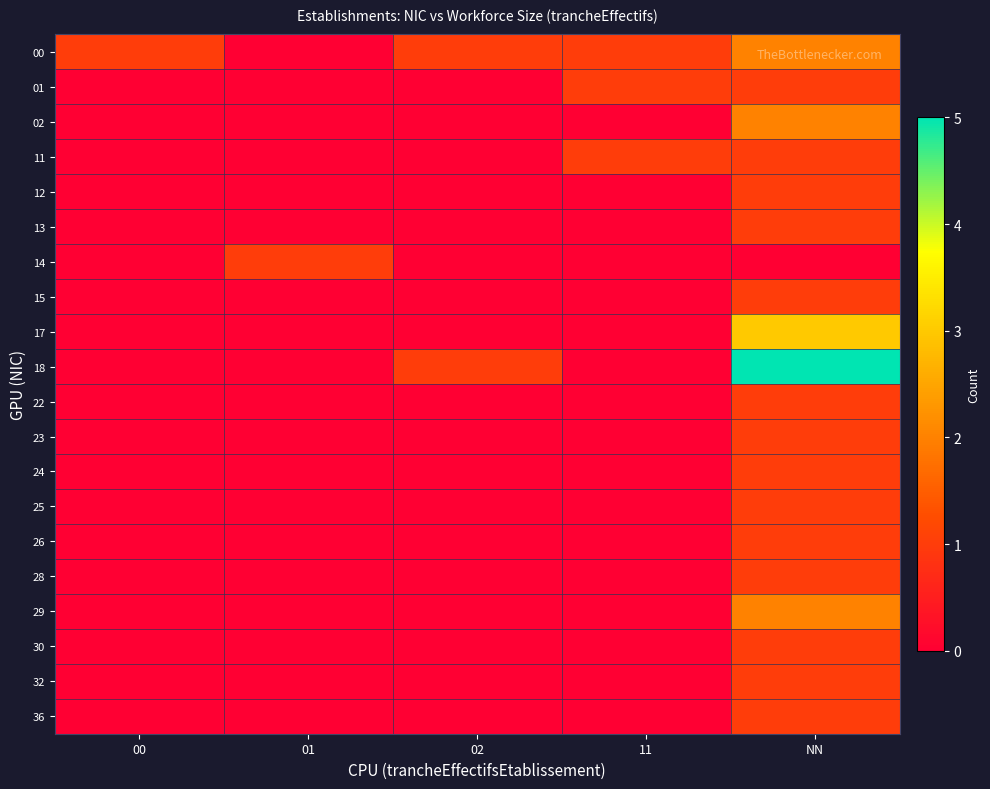

Reading left to right, what are all the values shown in this chart?

00: 00=1	01=0	02=1	11=1	NN=2
01: 00=0	01=0	02=0	11=1	NN=1
02: 00=0	01=0	02=0	11=0	NN=2
11: 00=0	01=0	02=0	11=1	NN=1
12: 00=0	01=0	02=0	11=0	NN=1
13: 00=0	01=0	02=0	11=0	NN=1
14: 00=0	01=1	02=0	11=0	NN=0
15: 00=0	01=0	02=0	11=0	NN=1
17: 00=0	01=0	02=0	11=0	NN=3
18: 00=0	01=0	02=1	11=0	NN=5
22: 00=0	01=0	02=0	11=0	NN=1
23: 00=0	01=0	02=0	11=0	NN=1
24: 00=0	01=0	02=0	11=0	NN=1
25: 00=0	01=0	02=0	11=0	NN=1
26: 00=0	01=0	02=0	11=0	NN=1
28: 00=0	01=0	02=0	11=0	NN=1
29: 00=0	01=0	02=0	11=0	NN=2
30: 00=0	01=0	02=0	11=0	NN=1
32: 00=0	01=0	02=0	11=0	NN=1
36: 00=0	01=0	02=0	11=0	NN=1